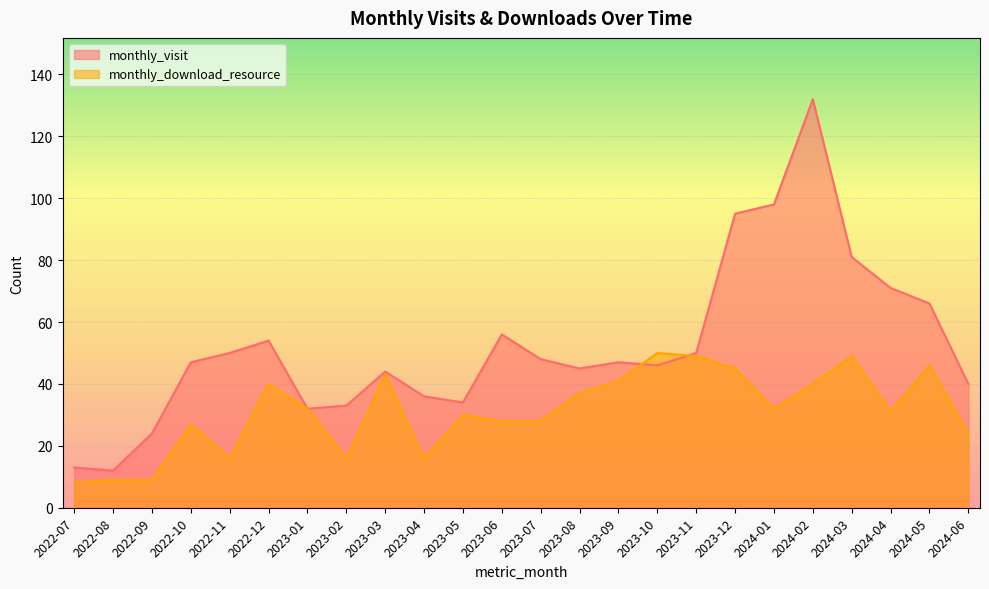

What is the difference between the monthly_visit values at 2024-03 and 2023-10?

35